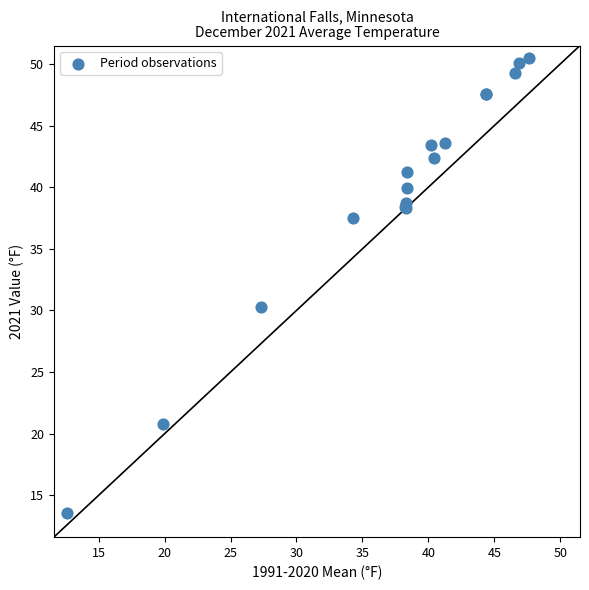

What Y value in the scatter plot is closest to 32?

30.3